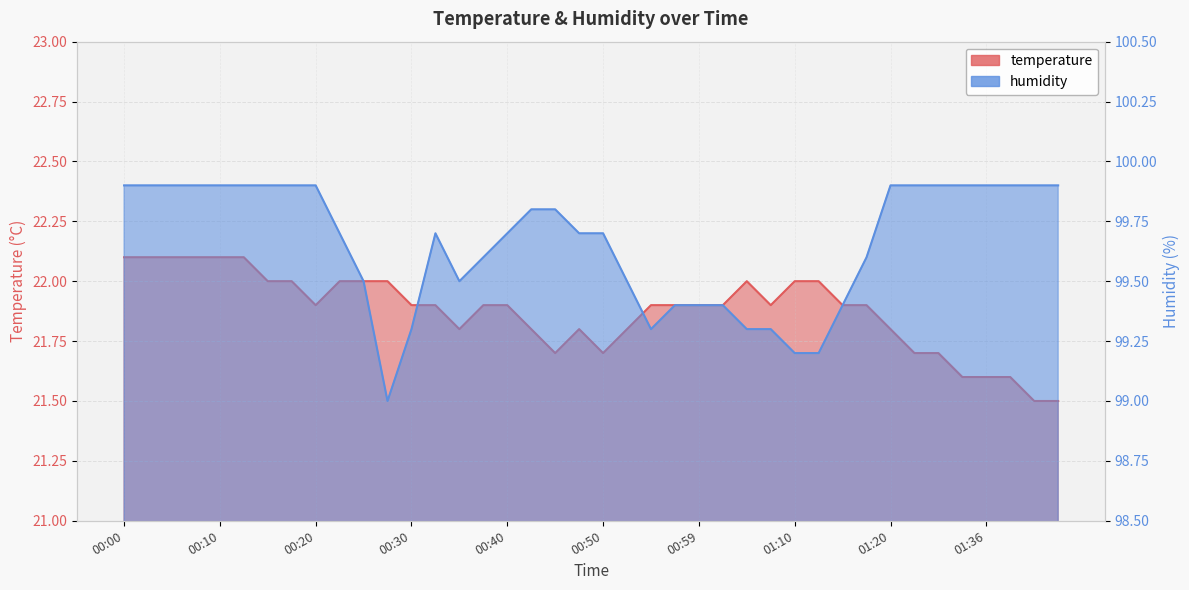

How many values in the humidity series exceed 99?

39